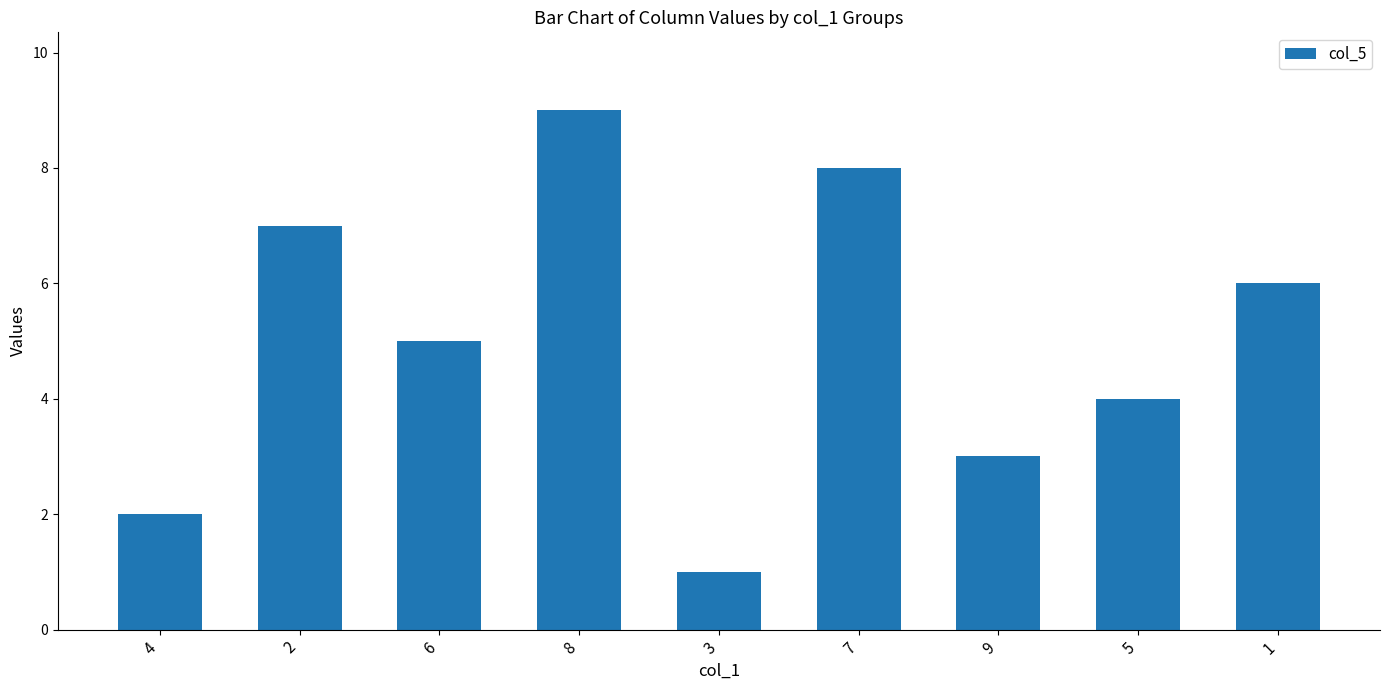

The value at 2 is 10. True or false?

False